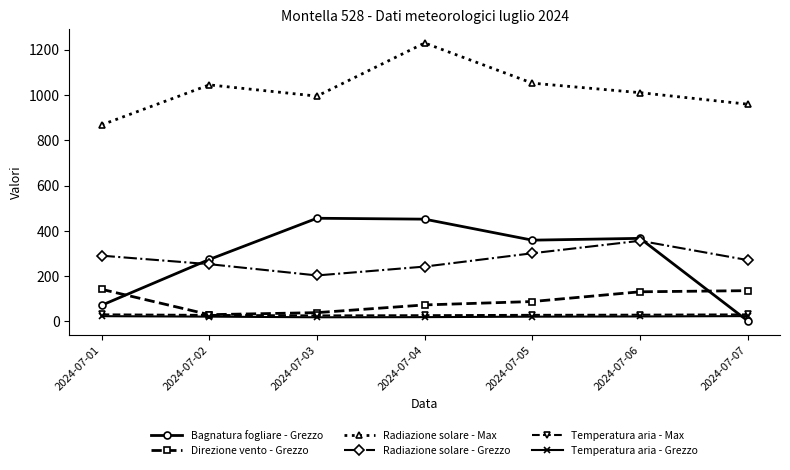

Which series has the widest spread of values?

Bagnatura fogliare - Grezzo